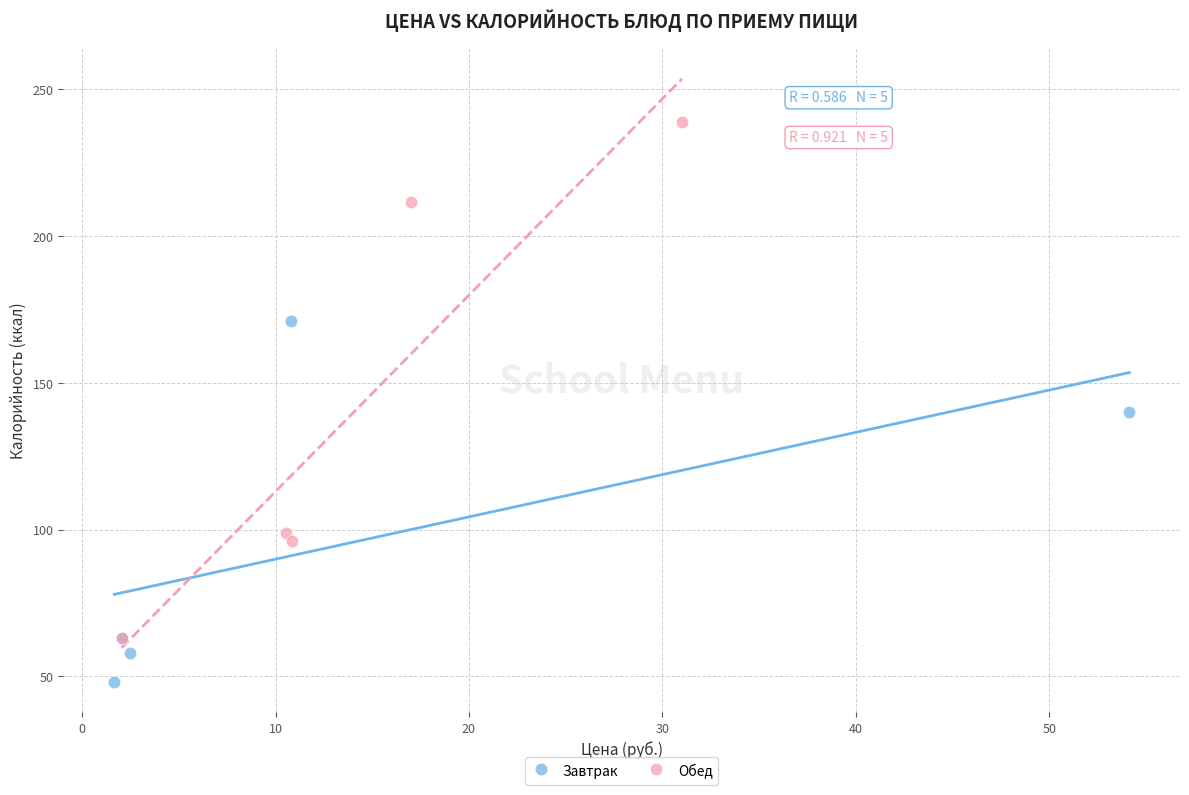

Which series has the widest spread of Y values?

Обед